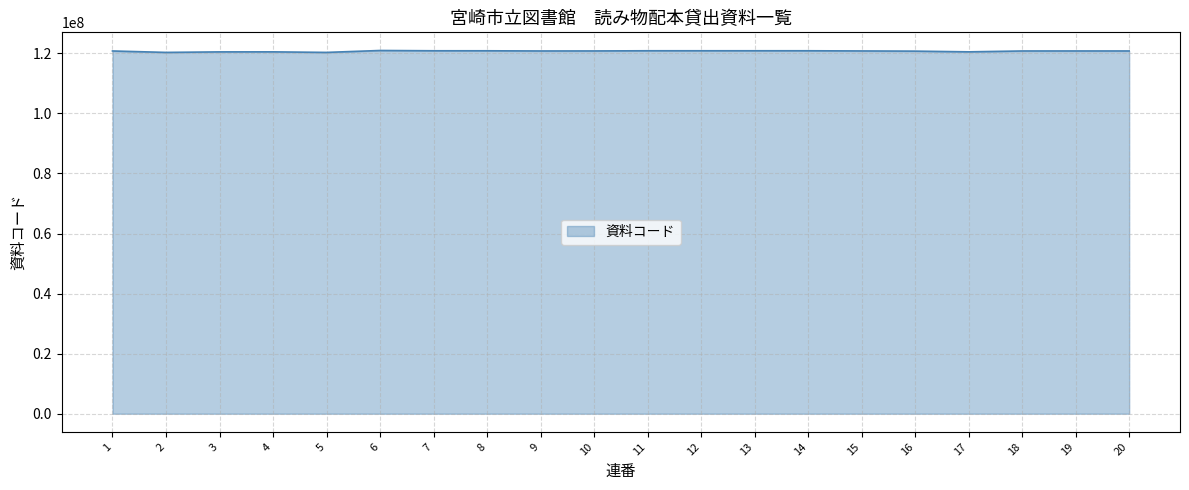

What is the ratio of the value at 13 to the value at 1?

1.0